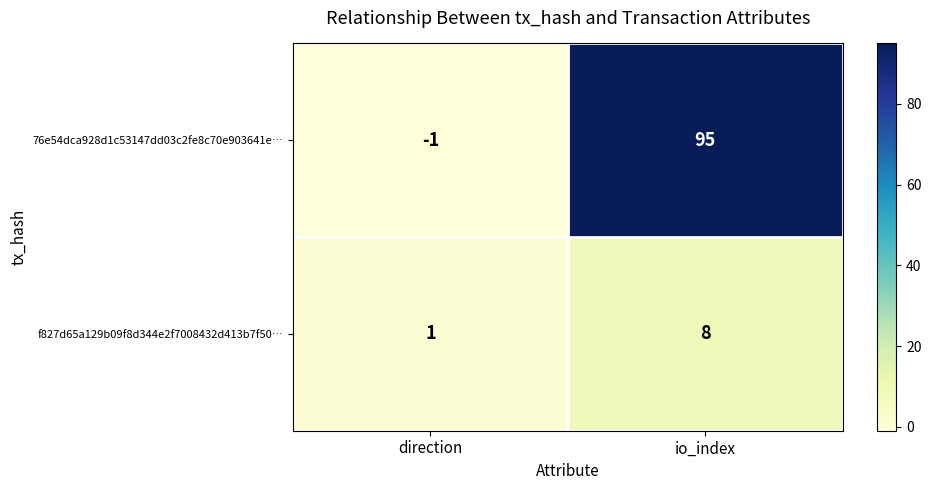

List the series in order of their overall mean, lowest first.

f827d65a129b09f8d344e2f7008432d413b7f50…, 76e54dca928d1c53147dd03c2fe8c70e903641e…